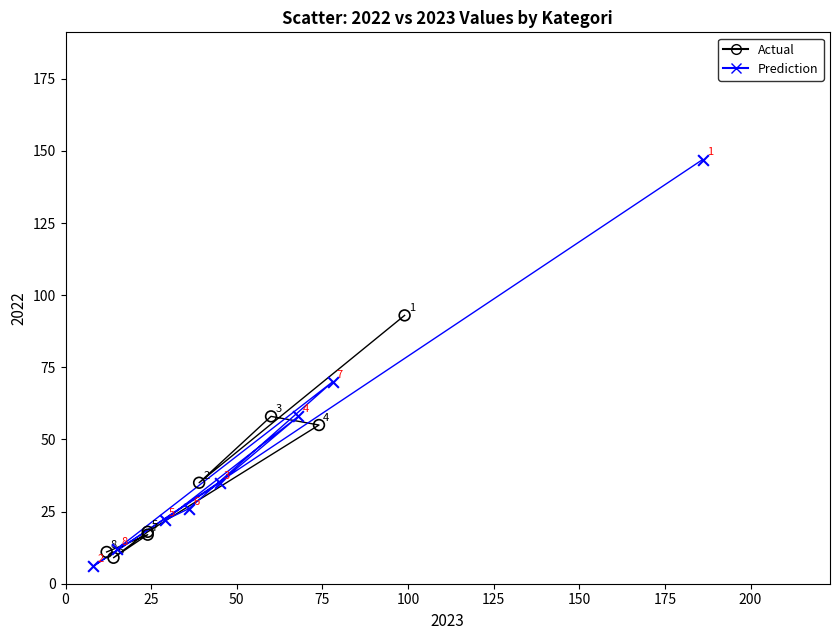

Which series reaches the minimum Y coordinate?

Prediction